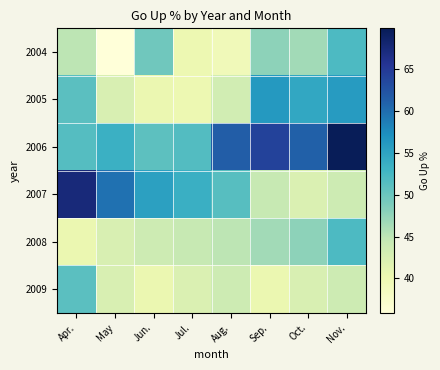

What is the greatest value displayed?

69.8